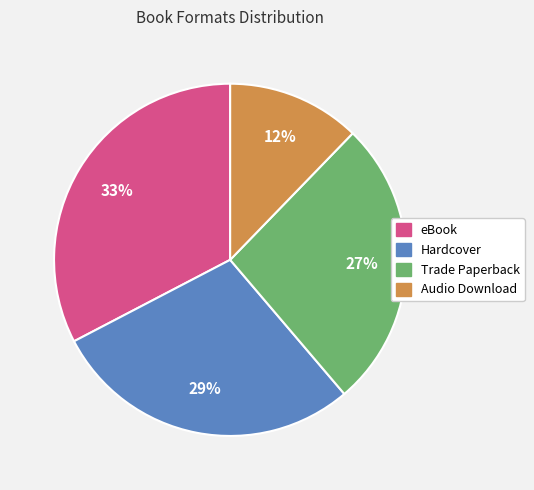

Between Trade Paperback and Hardcover, which is larger?

Hardcover